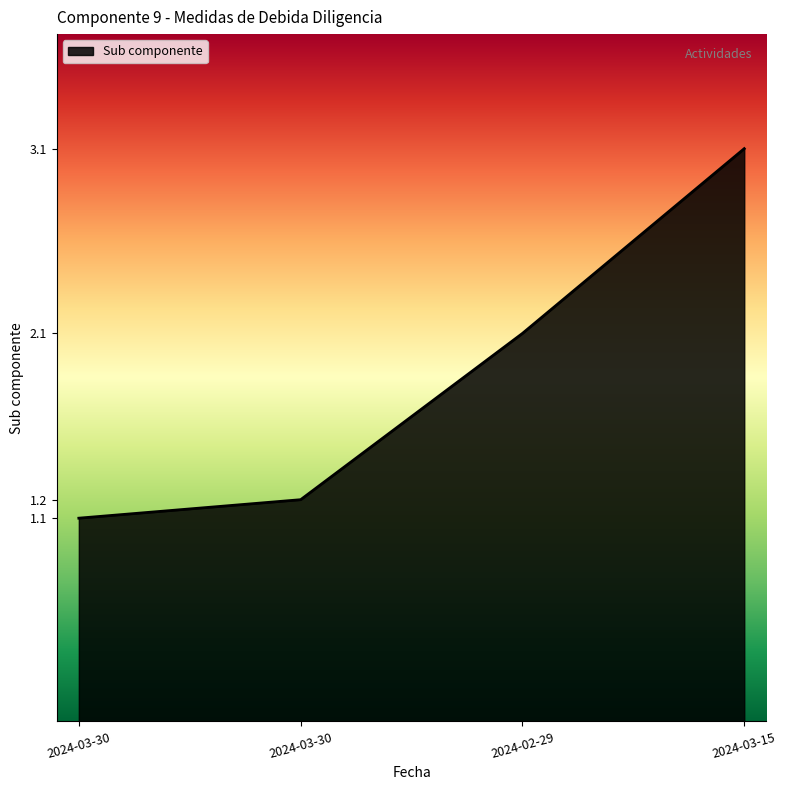

What is the ratio of the value at 2024-03-30 to the value at 2024-03-30?

1.1